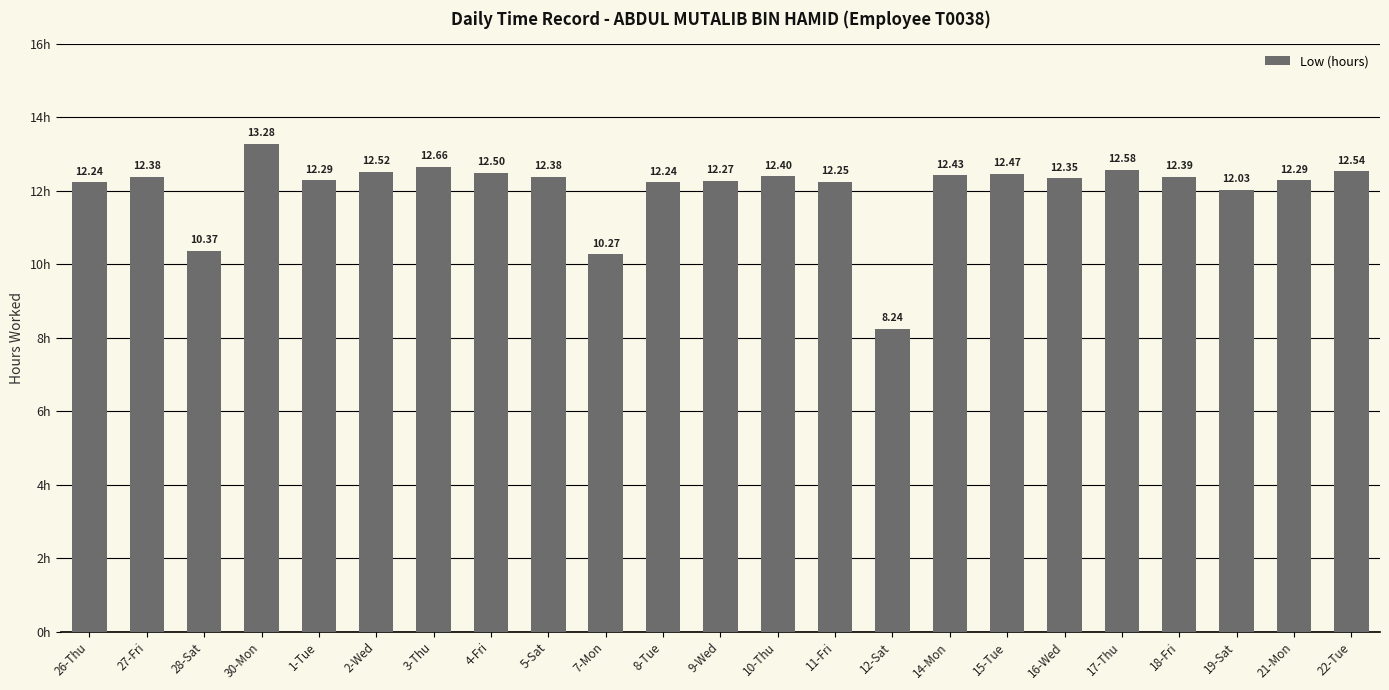

What is the difference between the maximum and minimum values?

5.0